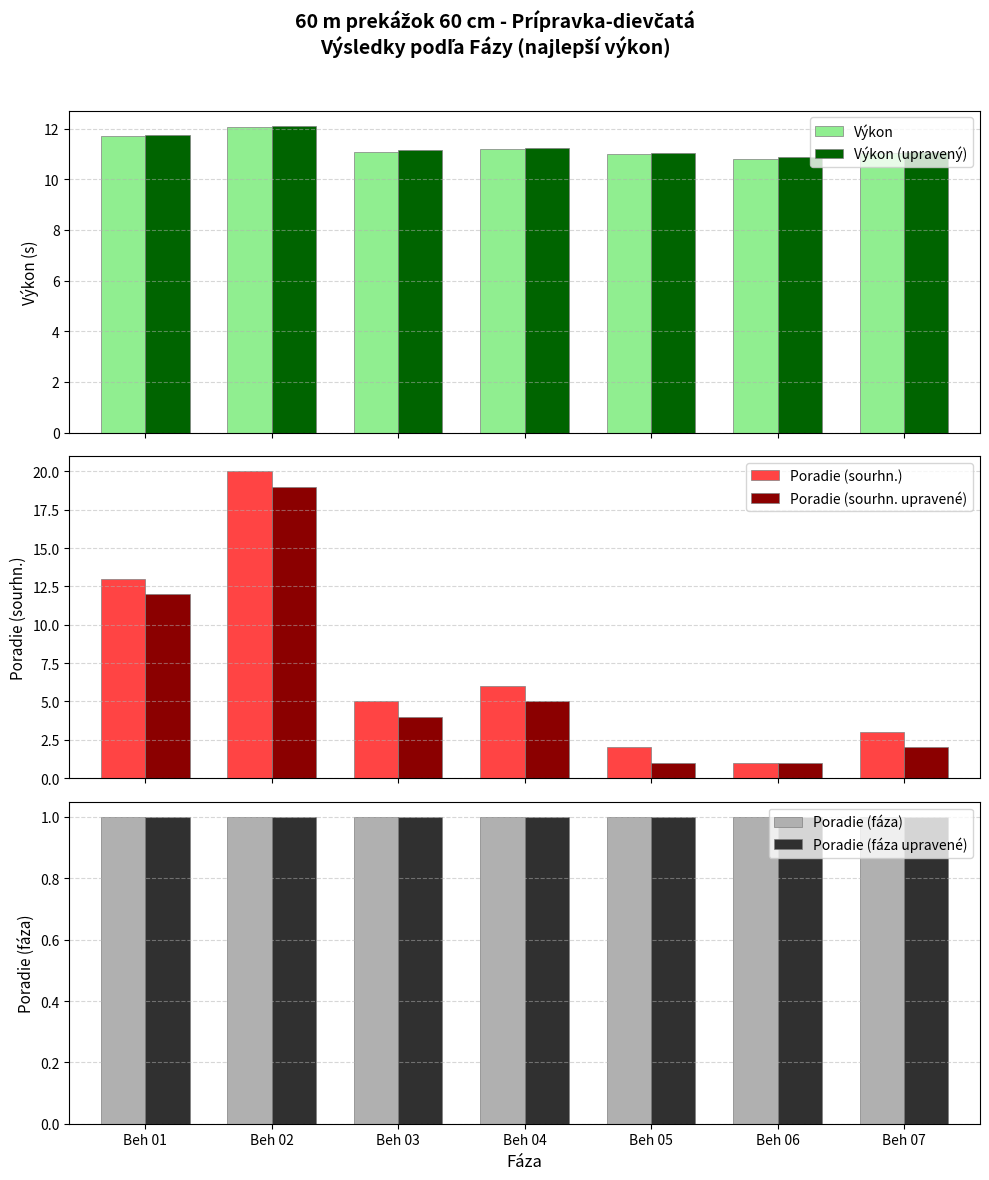

Are the bars horizontal?

No